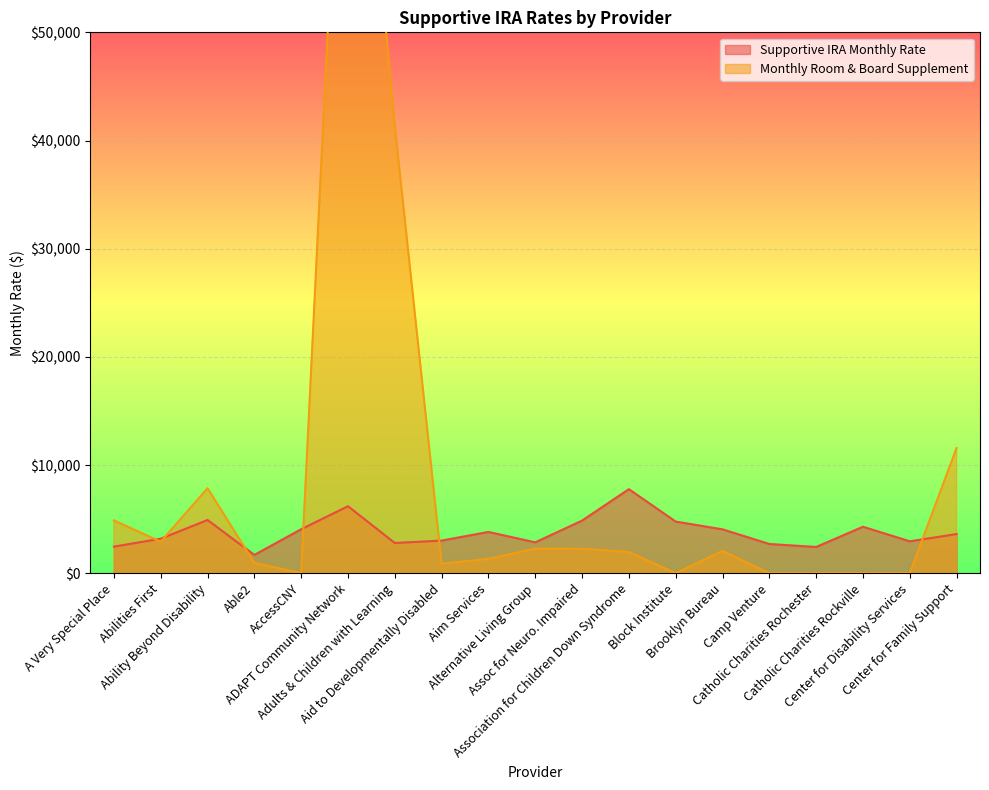

What are all the series names shown in the legend?

Supportive IRA Monthly Rate, Monthly Room & Board Supplement